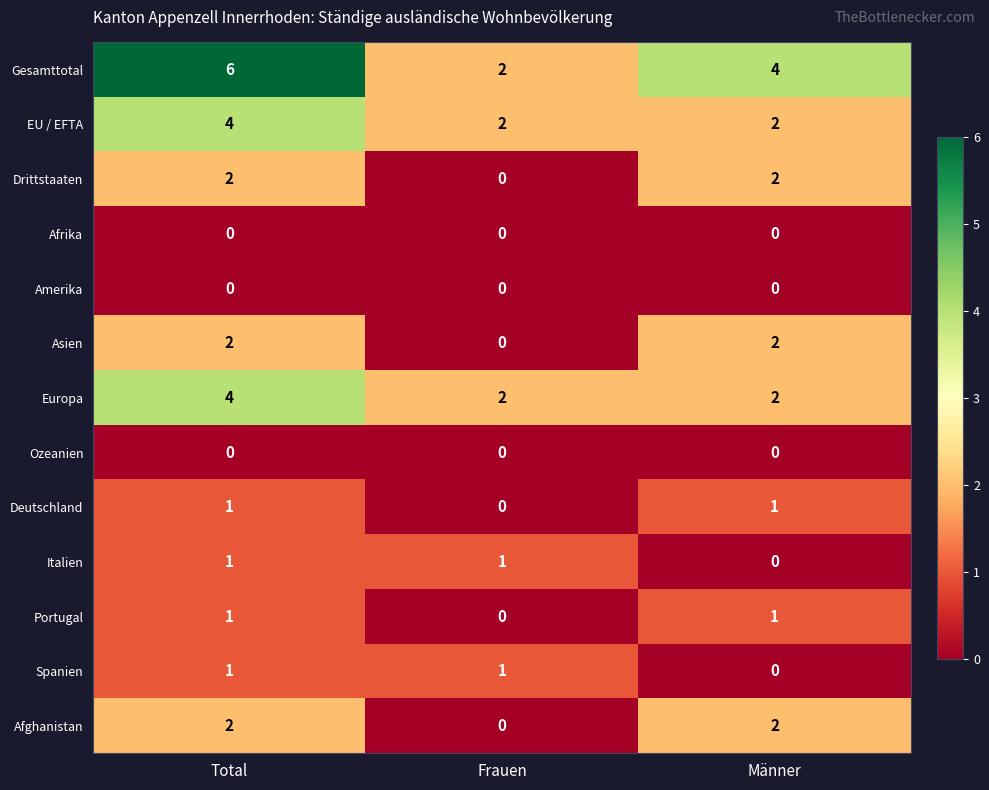

Which category has the lowest value in the Deutschland series?

Frauen